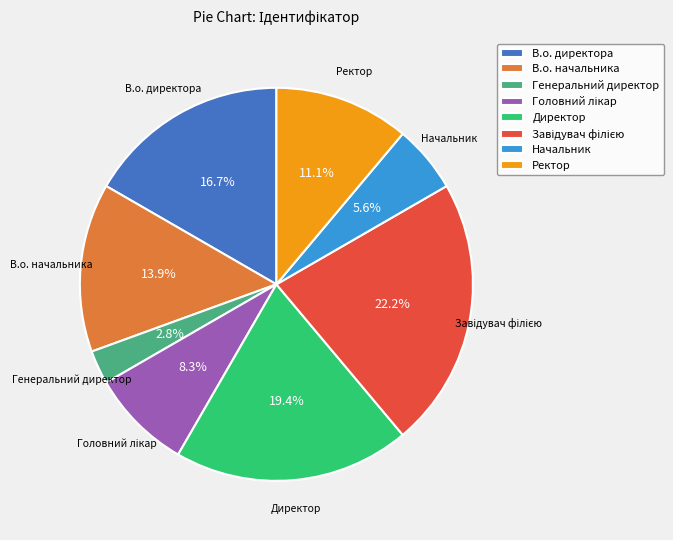

Between В.о. начальника and Директор, which is larger?

Директор